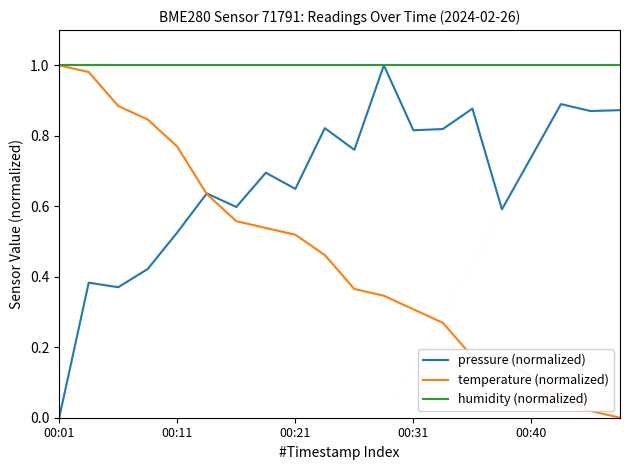

Rank the series by their average value, from highest to lowest.

humidity (normalized), pressure (normalized), temperature (normalized)